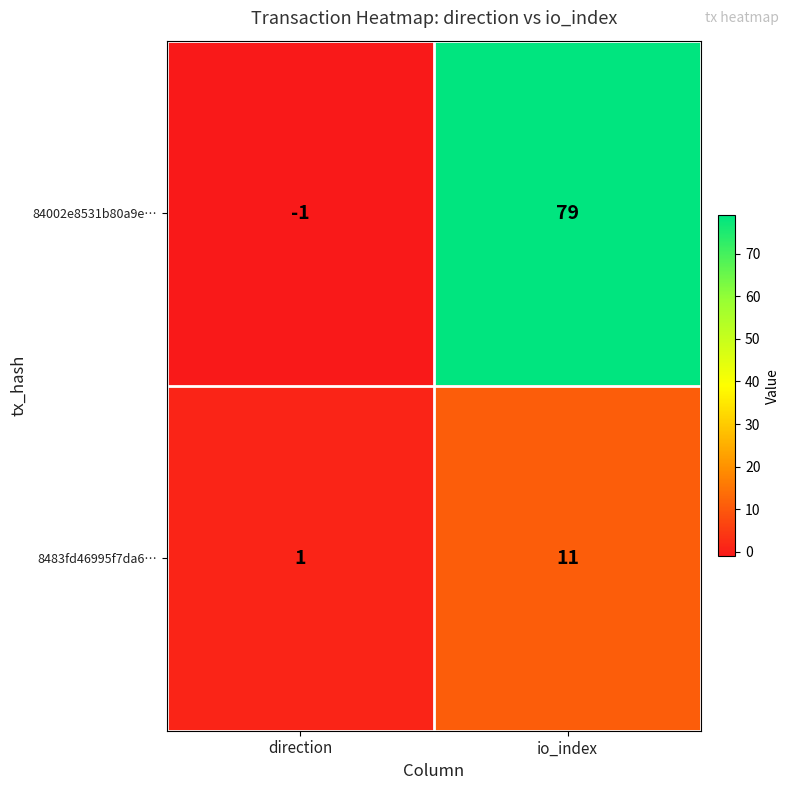

Which label corresponds to the smallest value in the chart?

direction